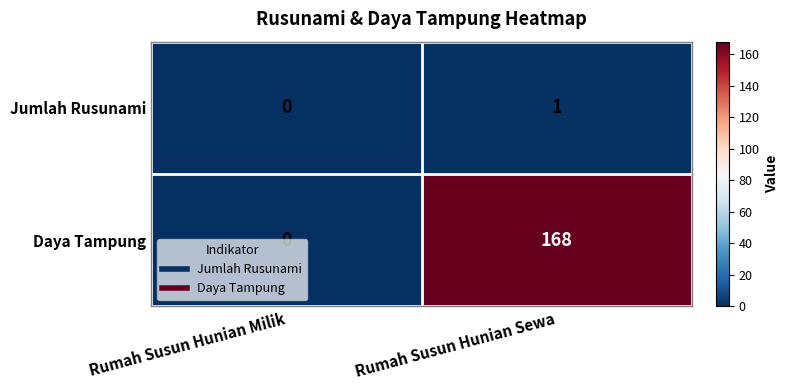

Rank the categories by Jumlah Rusunami value from highest to lowest.

Rumah Susun Hunian Sewa, Rumah Susun Hunian Milik